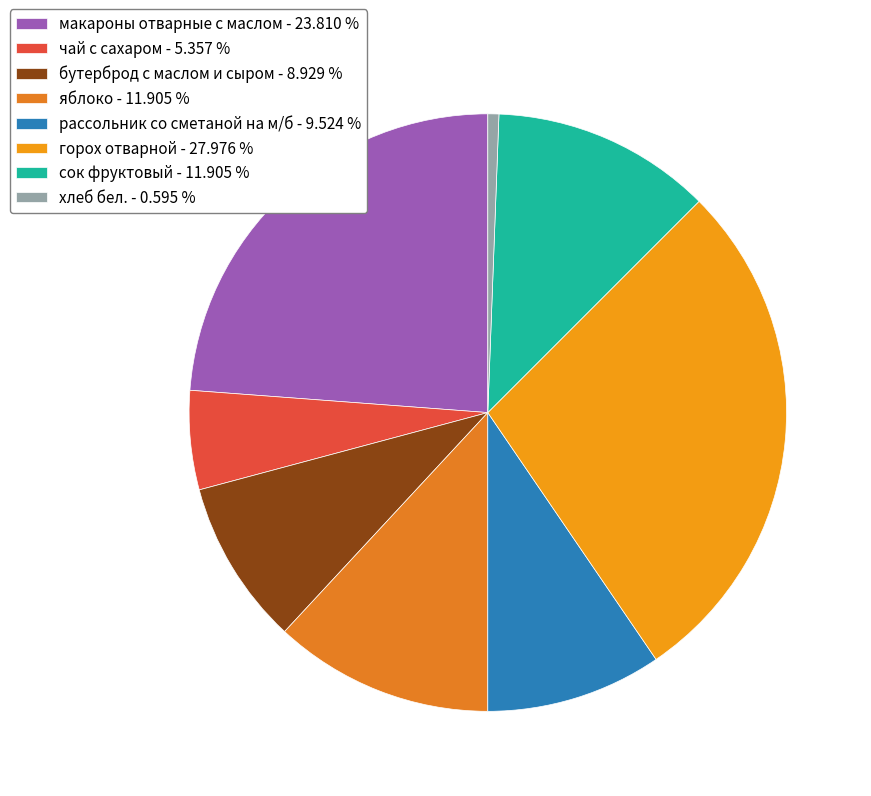

How many slices are in this pie chart?

8